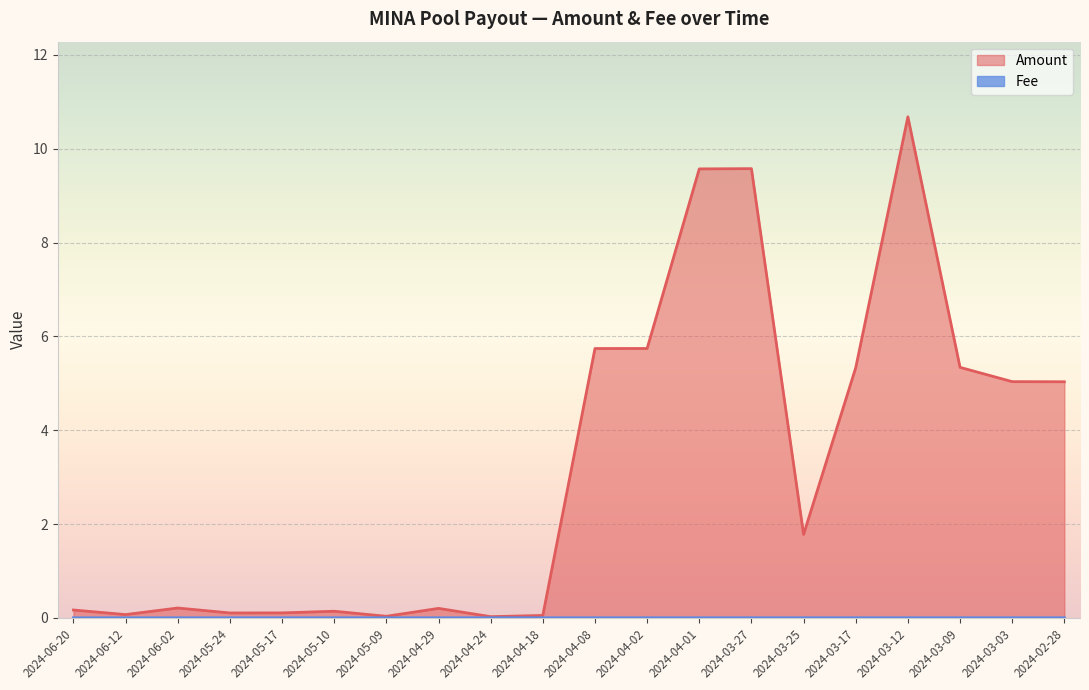

Reading left to right, what are all the values shown in this chart?

Amount: 0.2	0.1	0.2	0.1	0.1	0.1	0.0	0.2	0.0	0.1	5.7	5.7	9.6	9.6	1.8	5.3	10.7	5.3	5.0	5.0
Fee: 0.0	0.0	0.0	0.0	0.0	0.0	0.0	0.0	0.0	0.0	0.0	0.0	0.0	0.0	0.0	0.0	0.0	0.0	0.0	0.0